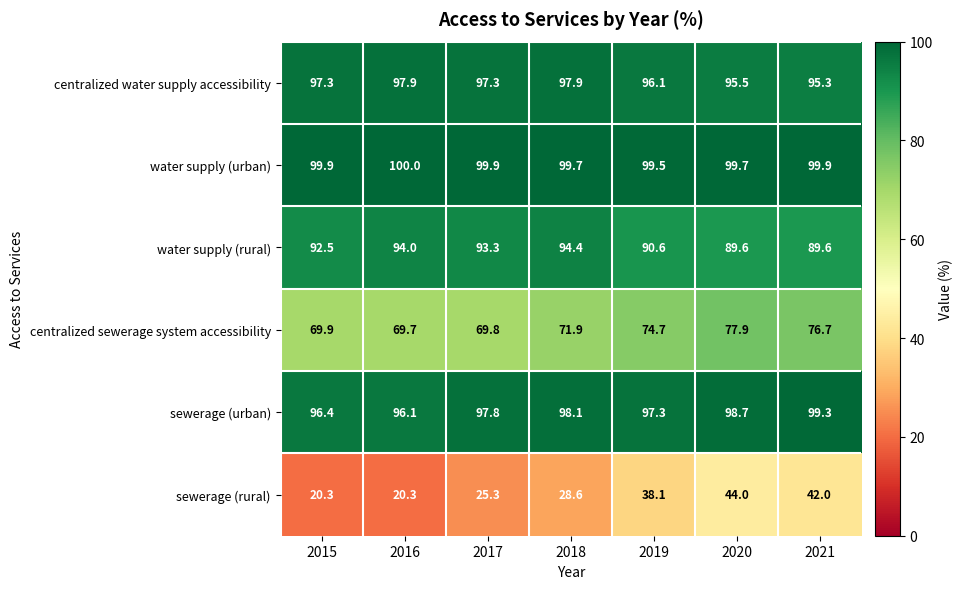

How many categories are shown in the chart?

7